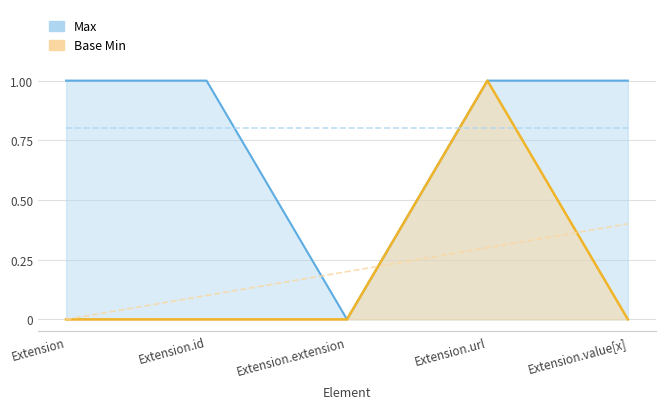

True or false: Max and Base Min cross at least once.

False